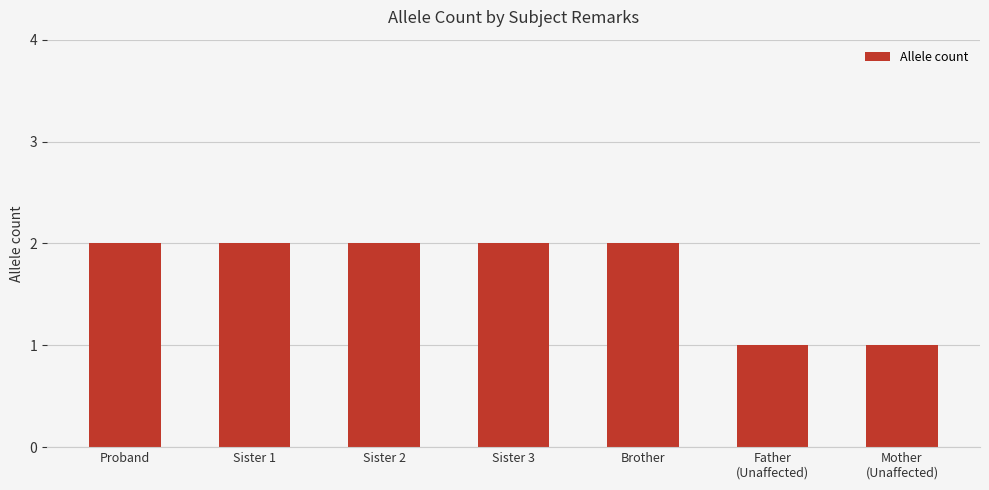

The chart shows a value of 3 at Sister 3. True or false?

False